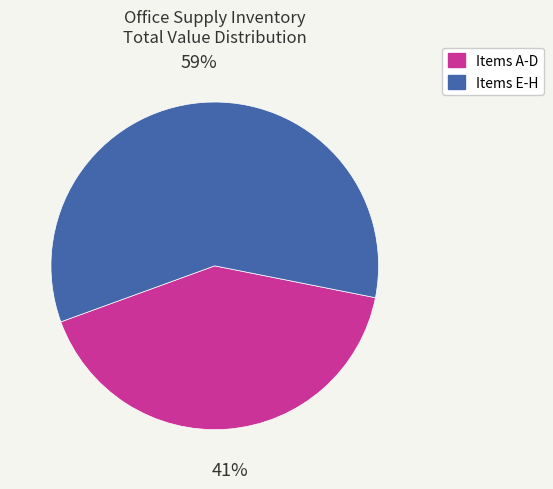

Is there any slice that represents more than half of the pie?

Yes